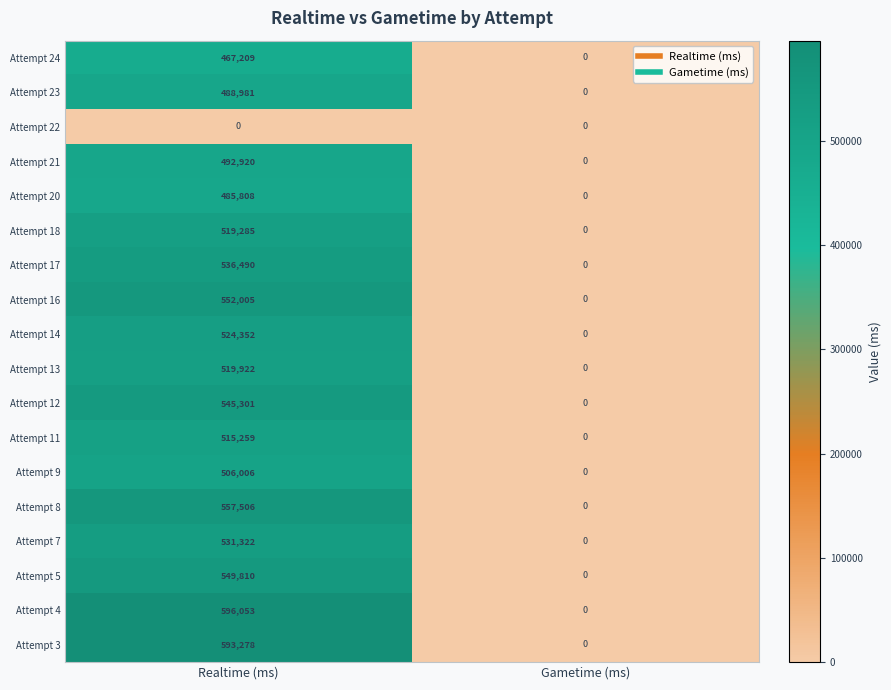

At which label is Attempt 12 closest to 272650?

Gametime (ms)